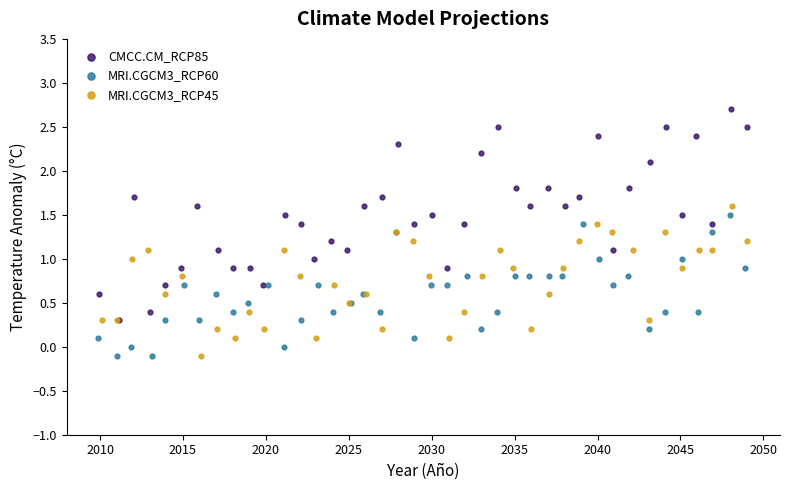

Which series contains the highest Y value?

CMCC.CM_RCP85